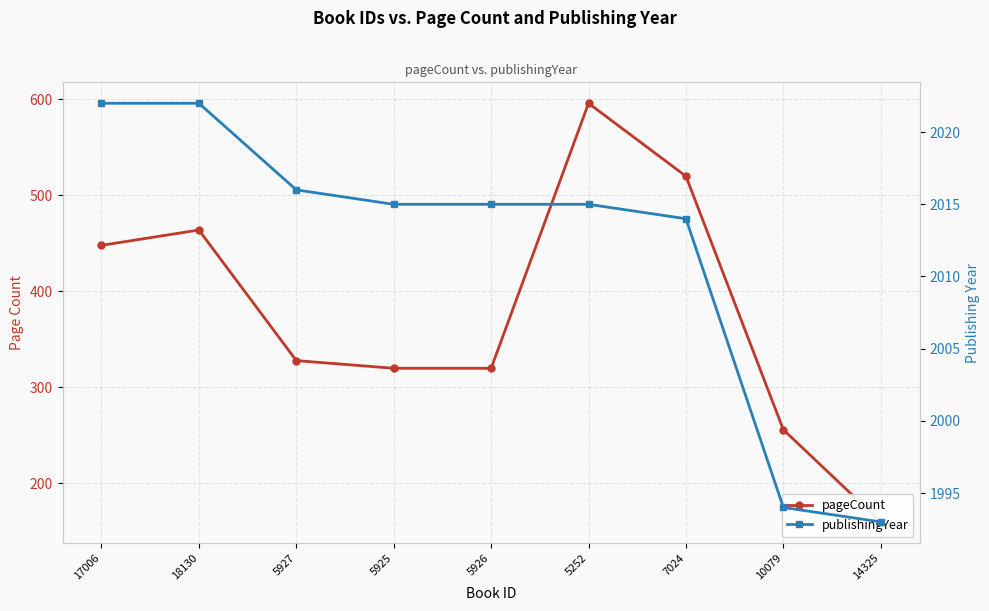

True or false: publishingYear and pageCount intersect in this chart.

False